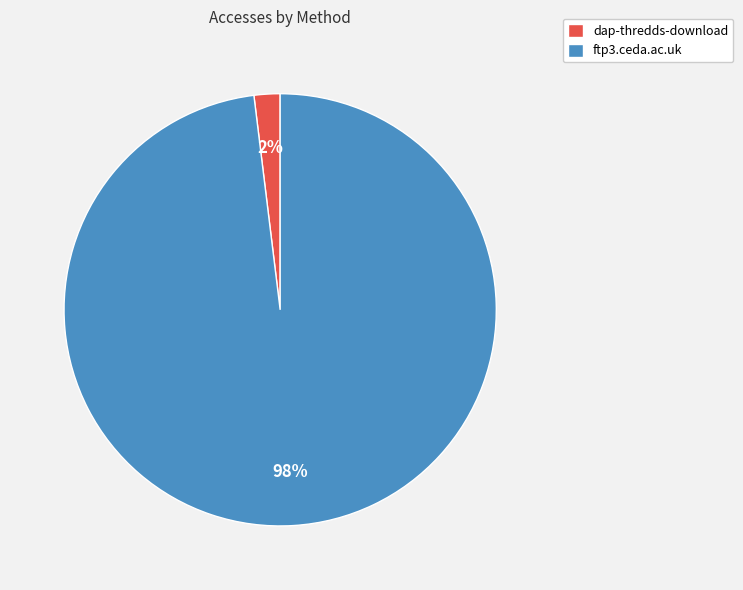

Rank the categories by value from highest to lowest.

ftp3.ceda.ac.uk, dap-thredds-download